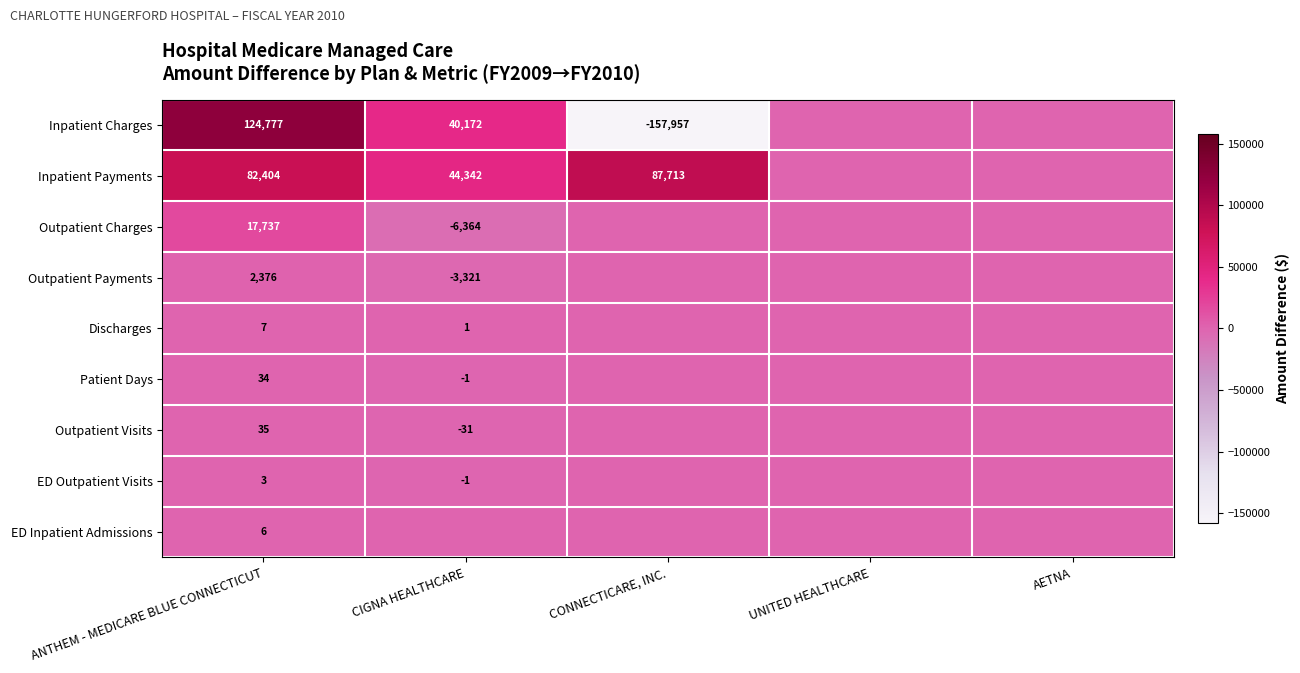

What is the sum of the Outpatient Payments values at CIGNA HEALTHCARE and ANTHEM - MEDICARE BLUE CONNECTICUT?

-945